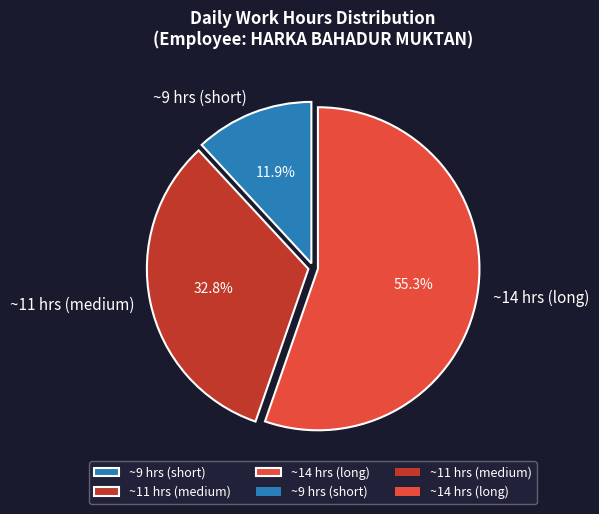

Which category has the biggest portion of the pie?

~14 hrs (long)